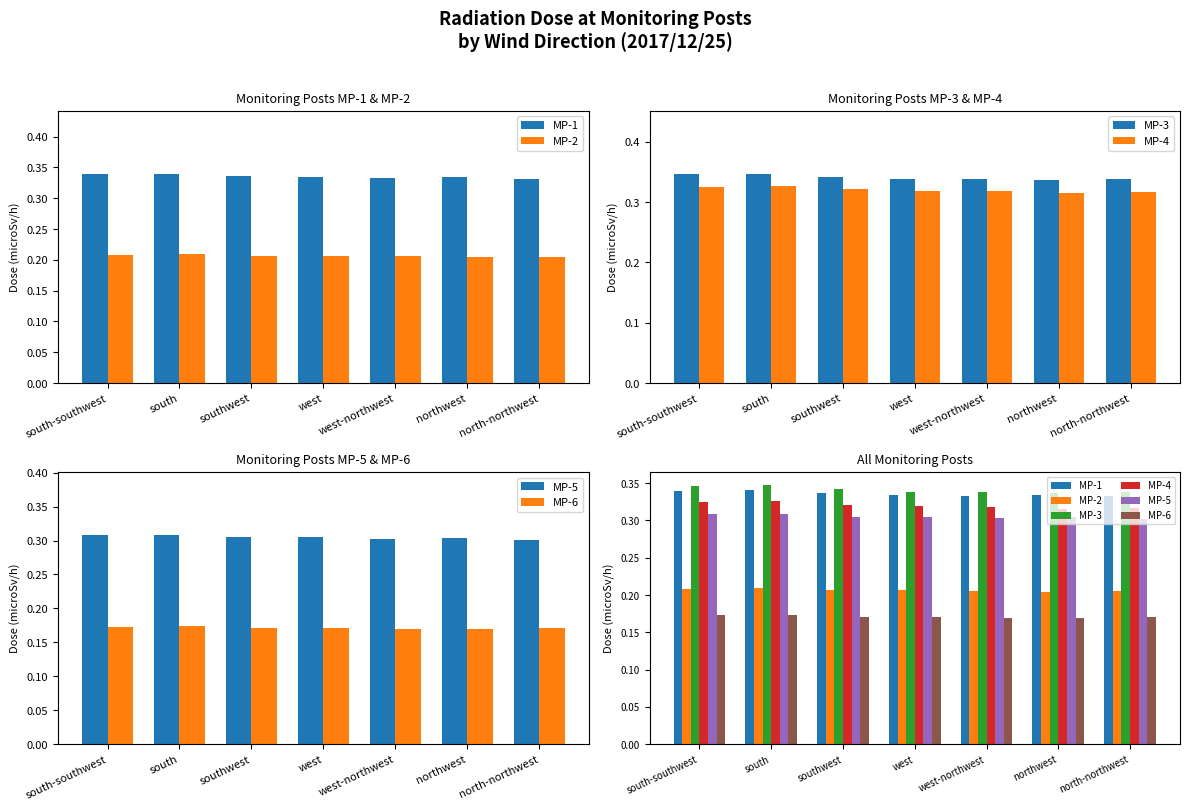

What is the approximate value of MP-6 at west-northwest?

0.2